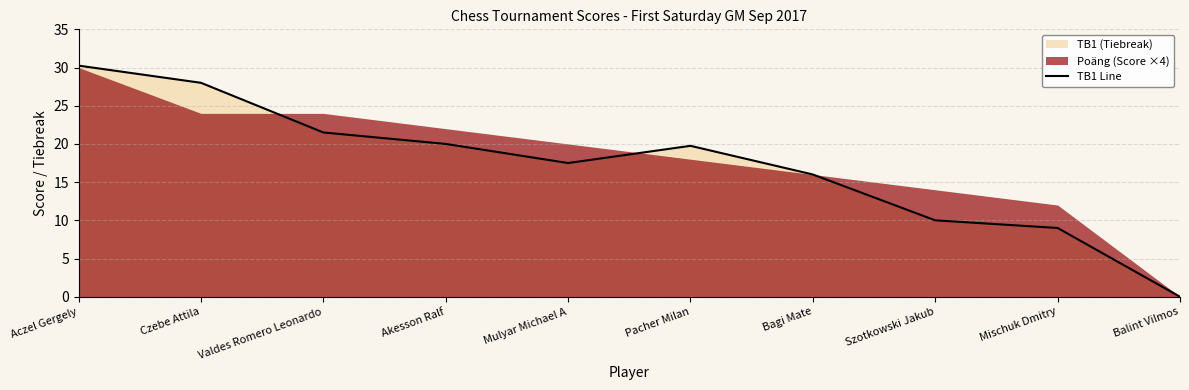

Reading left to right, what are all the values shown in this chart?

30.2	28.0	21.5	20.0	17.5	19.8	16.0	10.0	9.0	0.0